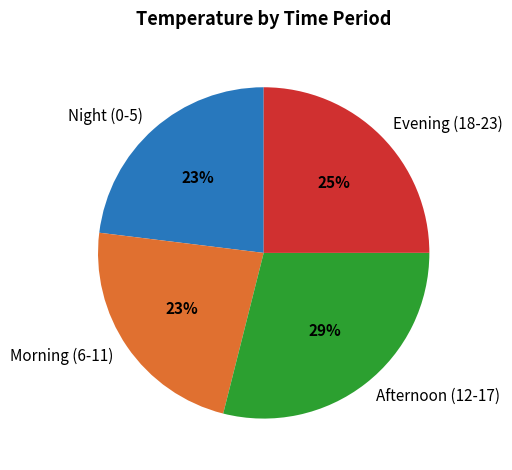

To the nearest percent, what is the difference between the largest and smallest slice percentages?

6%